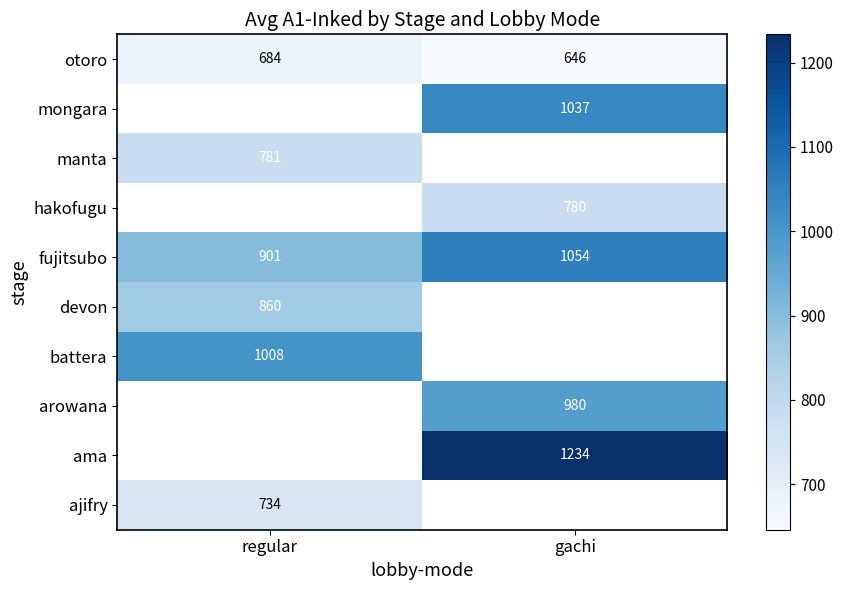

The mongara series shows 1769.1 at gachi. True or false?

False